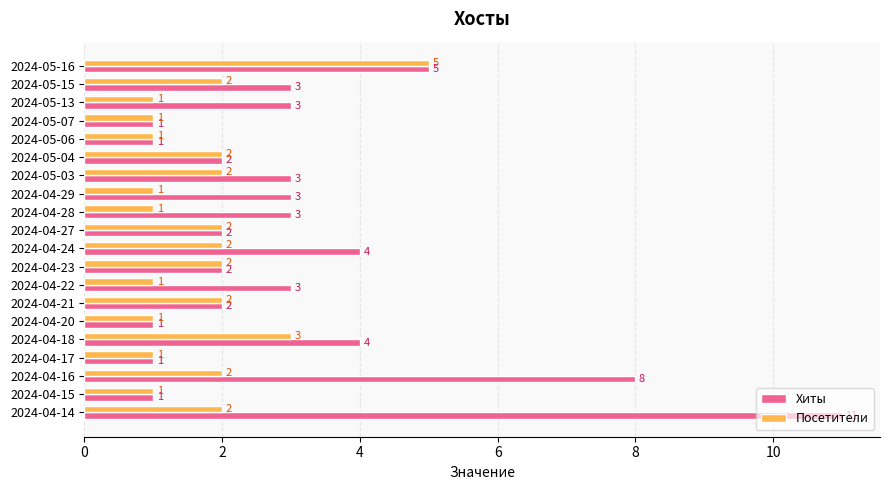

Rank the series by their average value, from lowest to highest.

Посетители, Хиты